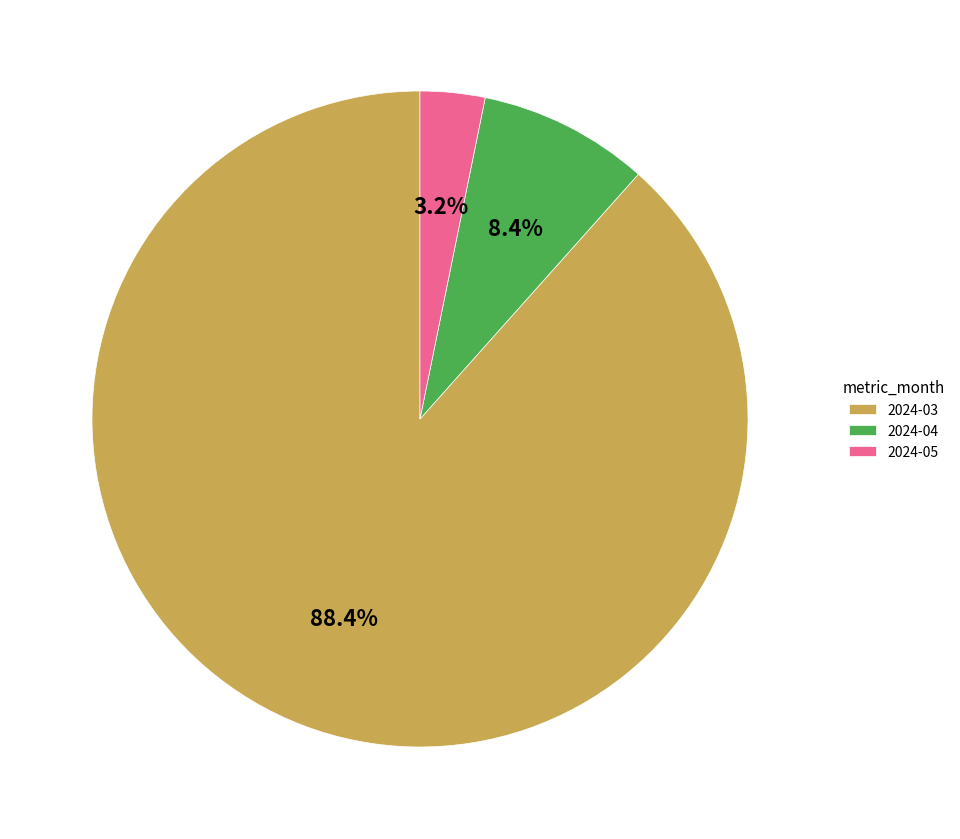

Which category accounts for the majority?

2024-03